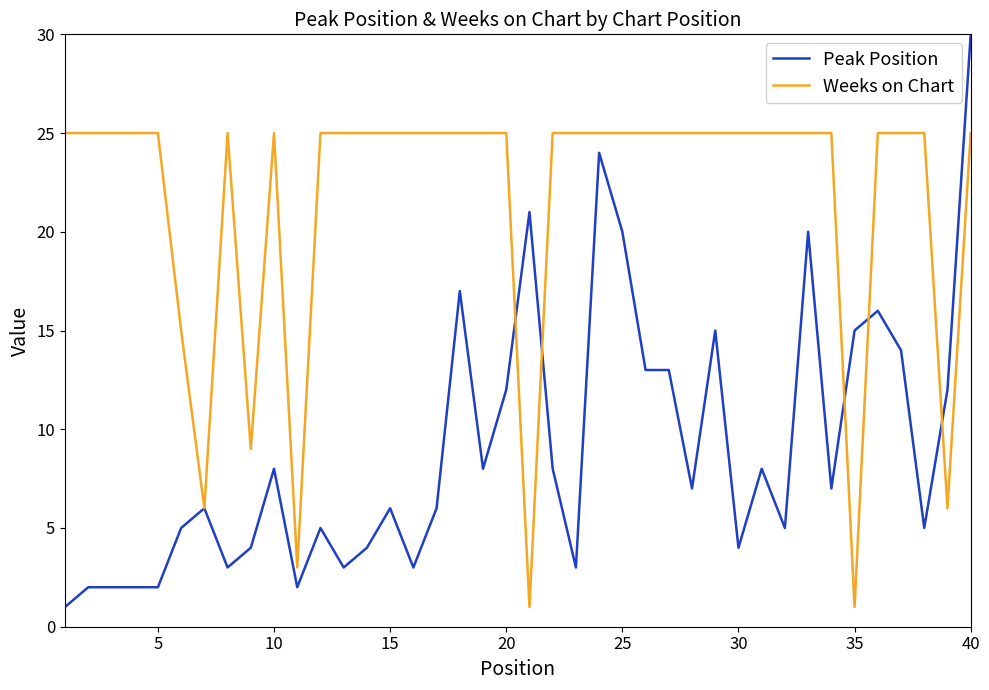

Which series has the largest total across all categories?

Weeks on Chart